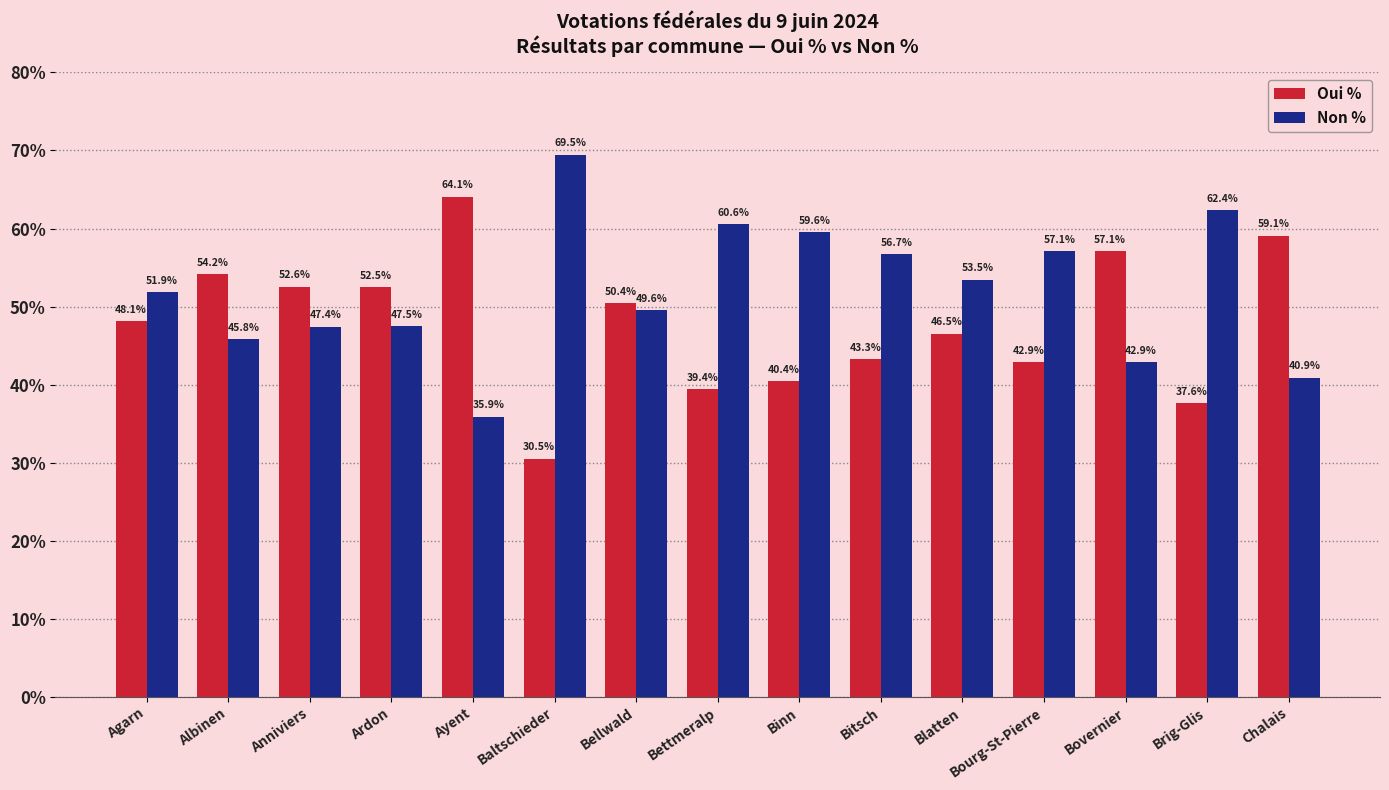

What is the sum of the Non % values at Agarn and Blatten?

105.3